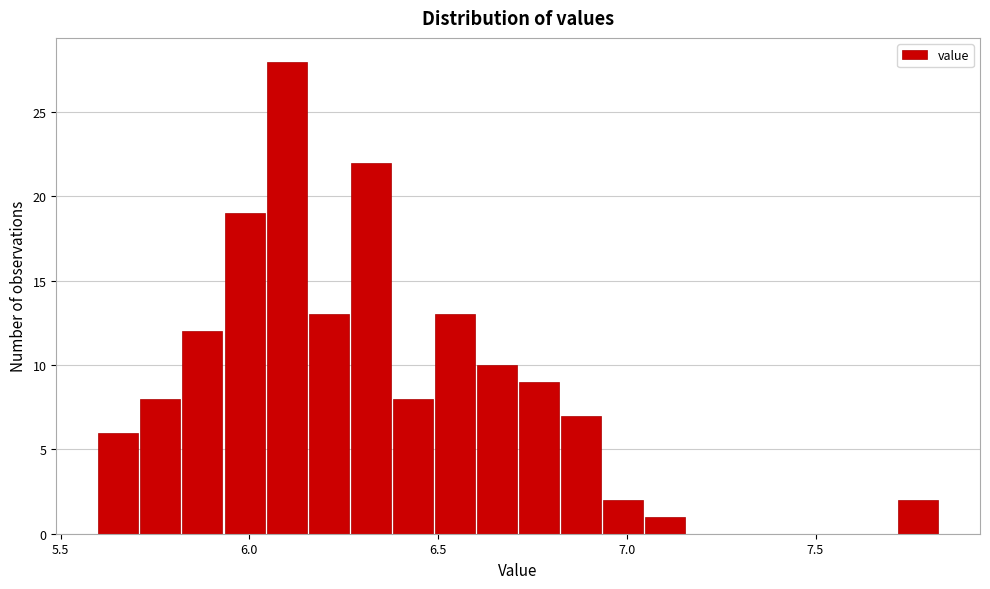

Around what value on the x-axis is the tallest bar? Give the approximate position of its centre, as read against the axis.

6.10